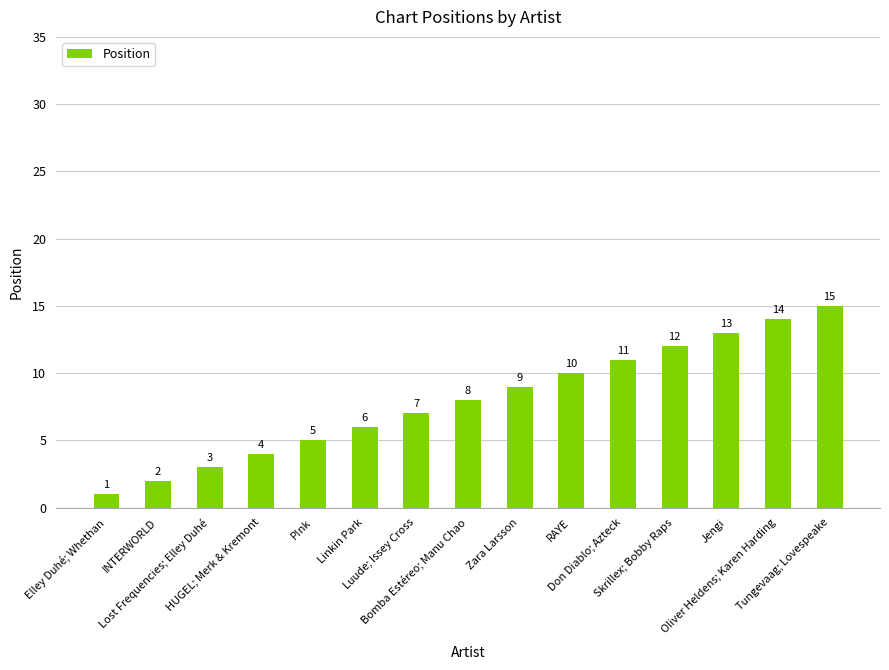

List the labels in order of value, largest first.

Tungevaag; Lovespeake, Oliver Heldens; Karen Harding, Jengi, Skrillex; Bobby Raps, Don Diablo; Azteck, RAYE, Zara Larsson, Bomba Estéreo; Manu Chao, Luude; Issey Cross, Linkin Park, P!nk, HUGEL; Merk & Kremont, Lost Frequencies; Elley Duhé, INTERWORLD, Elley Duhé; Whethan